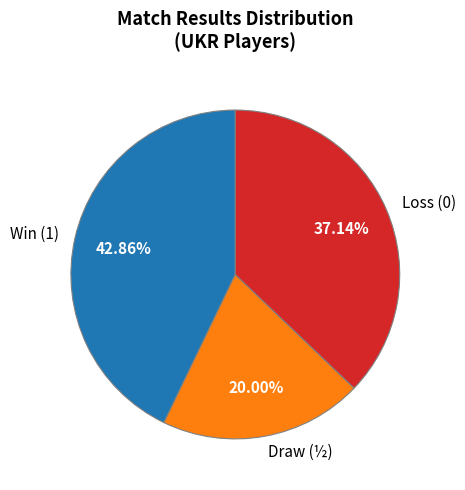

Which category has the smallest portion of the pie?

Draw (½)